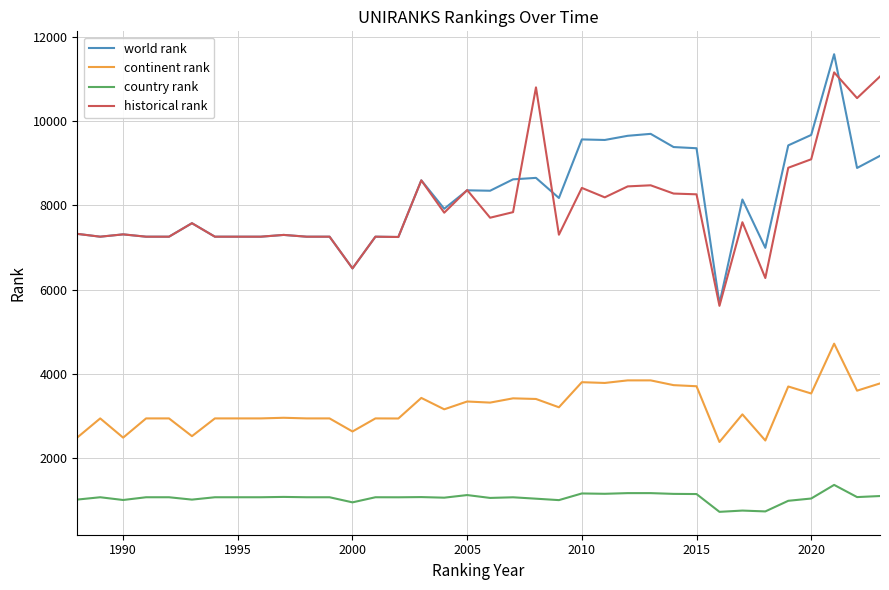

True or false: world rank and country rank intersect in this chart.

False